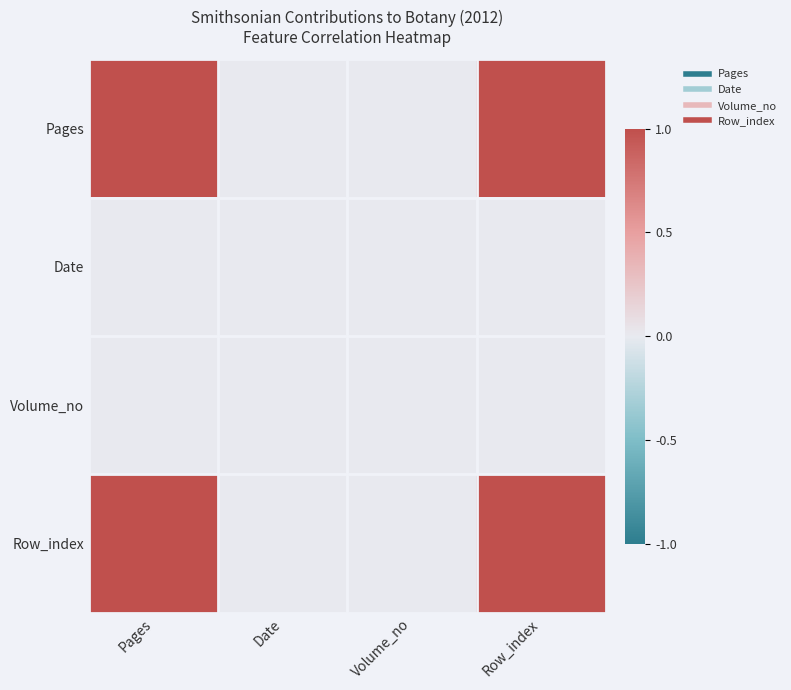

Reading left to right, list all the values displayed in this chart.

Pages: Pages=1	Date=0	Volume_no=0	Row_index=1
Date: Pages=0	Date=0	Volume_no=0	Row_index=0
Volume_no: Pages=0	Date=0	Volume_no=0	Row_index=0
Row_index: Pages=1	Date=0	Volume_no=0	Row_index=1